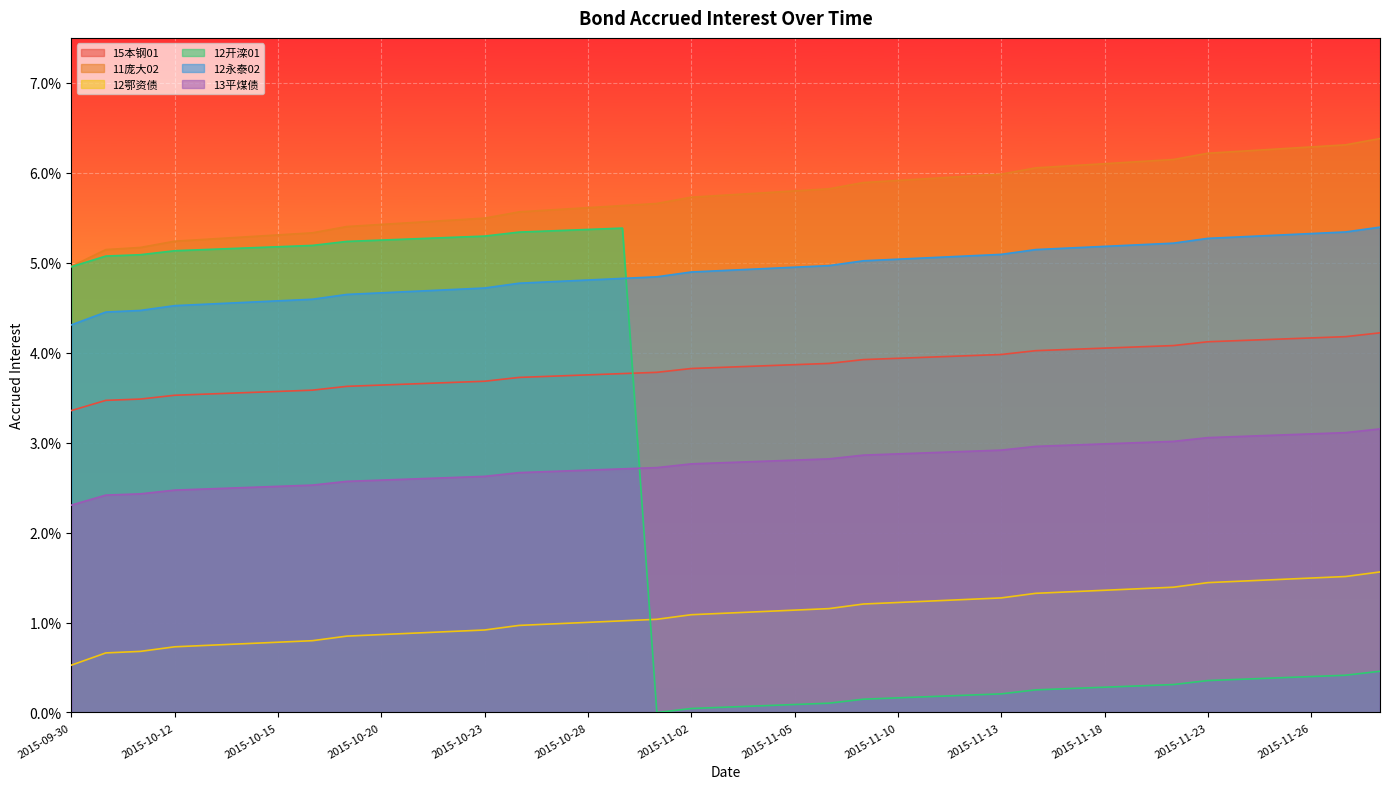

True or false: 12鄂资债 and 15本钢01 intersect in this chart.

False